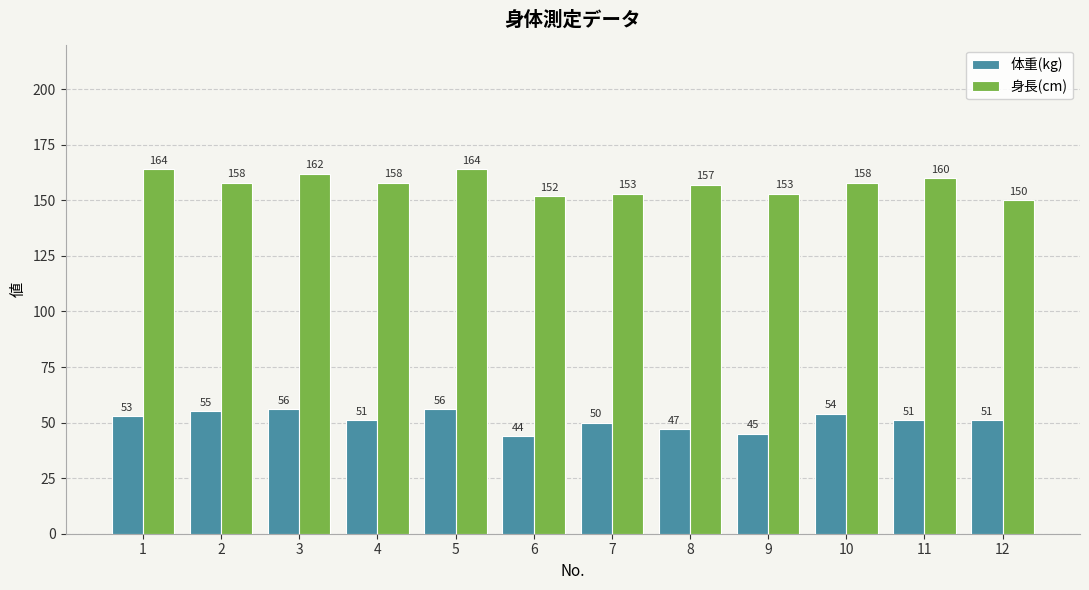

Which series has the largest range (max minus min)?

身長(cm)